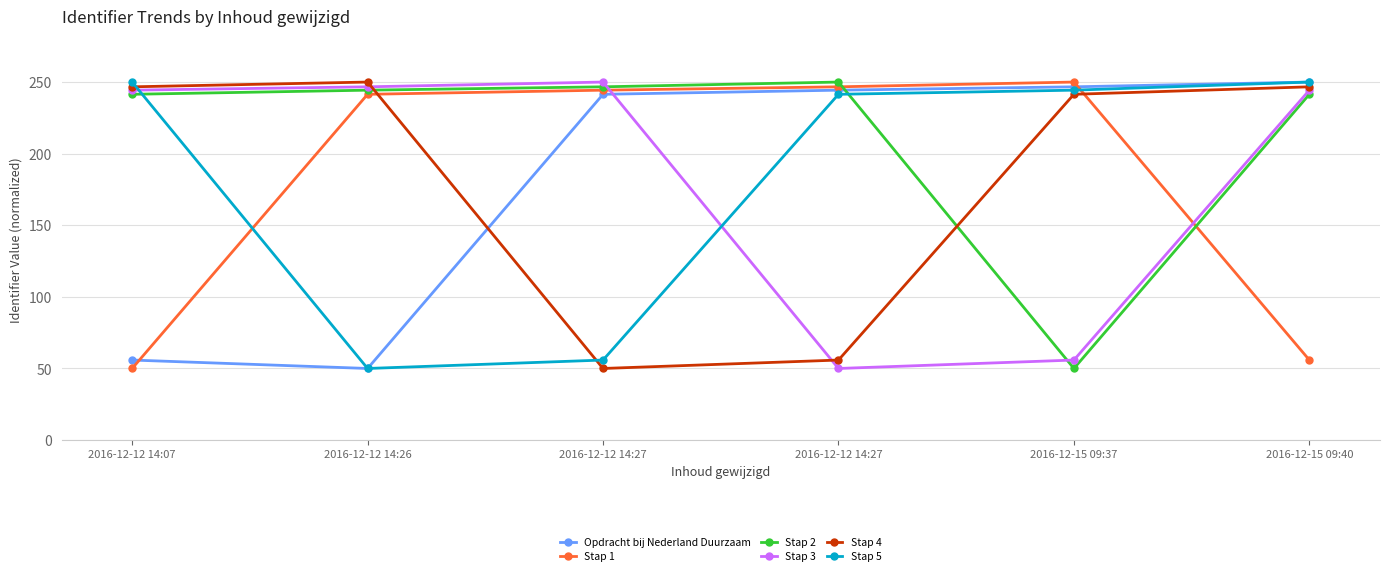

Reading left to right, transcribe all the data shown in this chart.

Opdracht bij Nederland Duurzaam: 55.9	50.0	241.4	244.3	246.7	250.0
Stap 1: 50.0	241.4	244.3	246.7	250.0	55.9
Stap 2: 241.4	244.3	246.7	250.0	50.0	241.4
Stap 3: 244.3	246.7	250.0	50.0	55.9	244.3
Stap 4: 246.7	250.0	50.0	55.9	241.4	246.7
Stap 5: 250.0	50.0	55.9	241.4	244.3	250.0